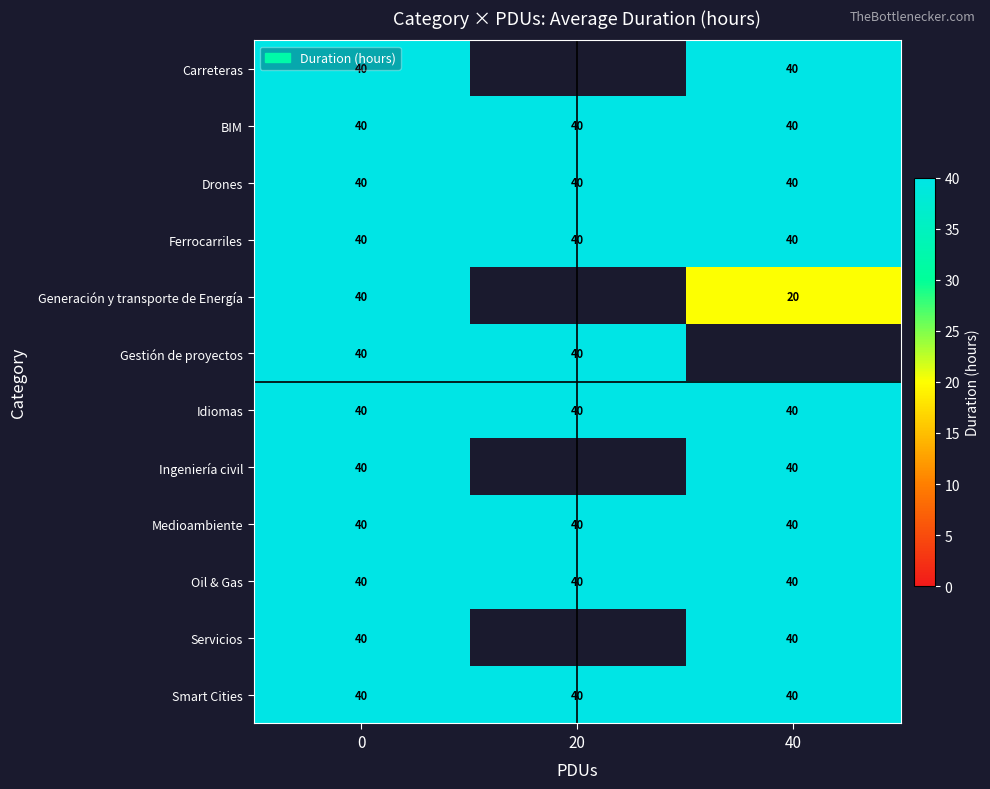

What is the total value across all series at 0?

480